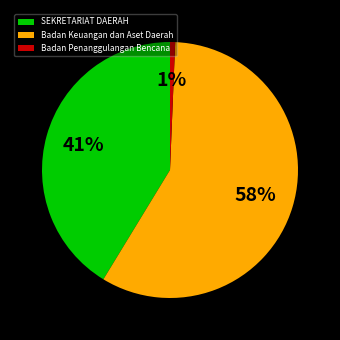

Between SEKRETARIAT DAERAH and Badan Penanggulangan Bencana, which is larger?

SEKRETARIAT DAERAH